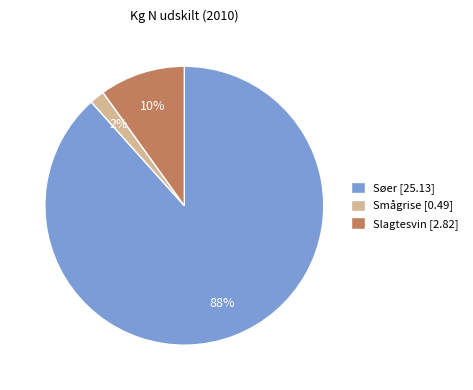

Is there any slice that represents more than half of the pie?

Yes